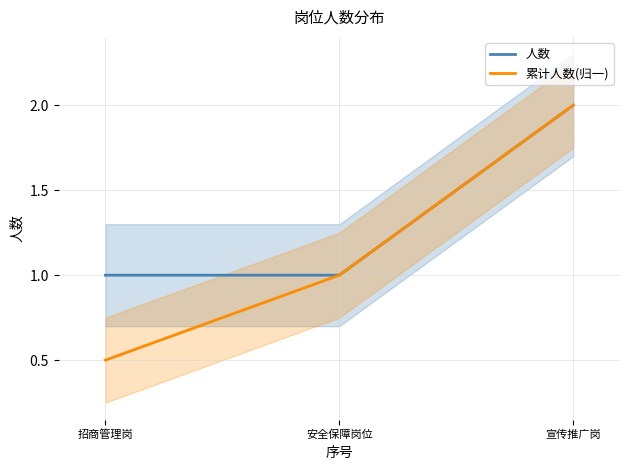

Reading left to right, list all the values displayed in this chart.

人数: 1.0	1.0	2.0
累计人数(归一): 0.5	1.0	2.0